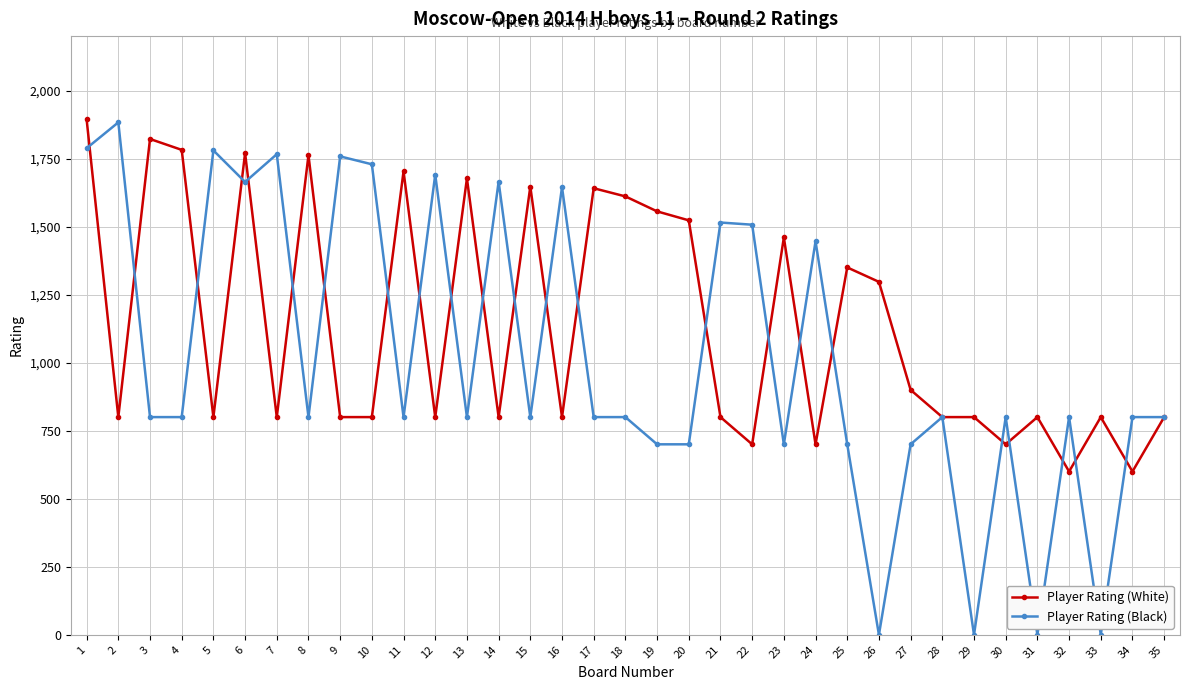

How many distinct data groups are displayed?

2